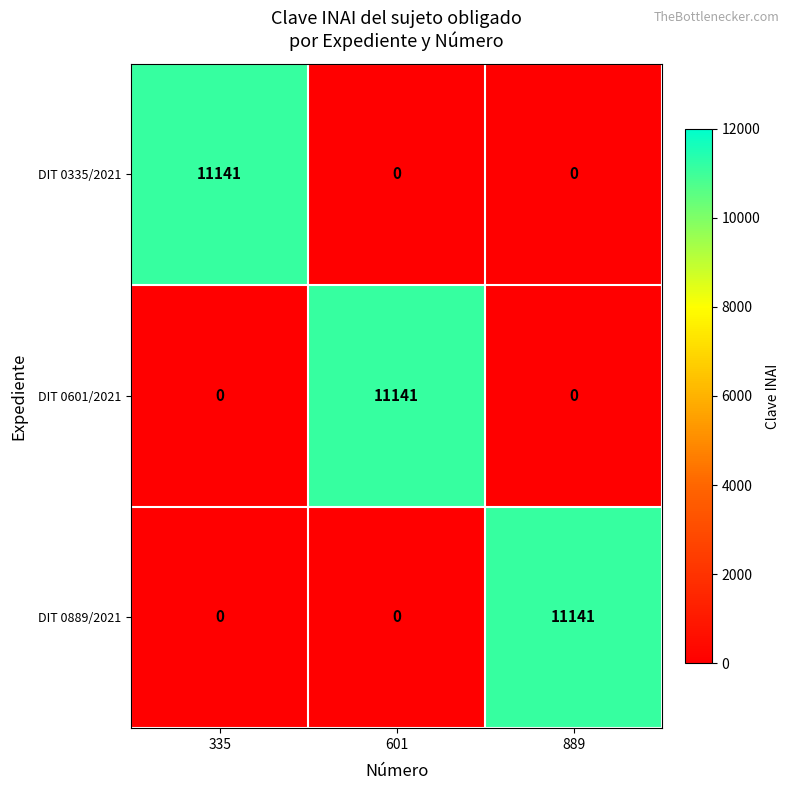

How many values in DIT 0335/2021 are above zero?

1